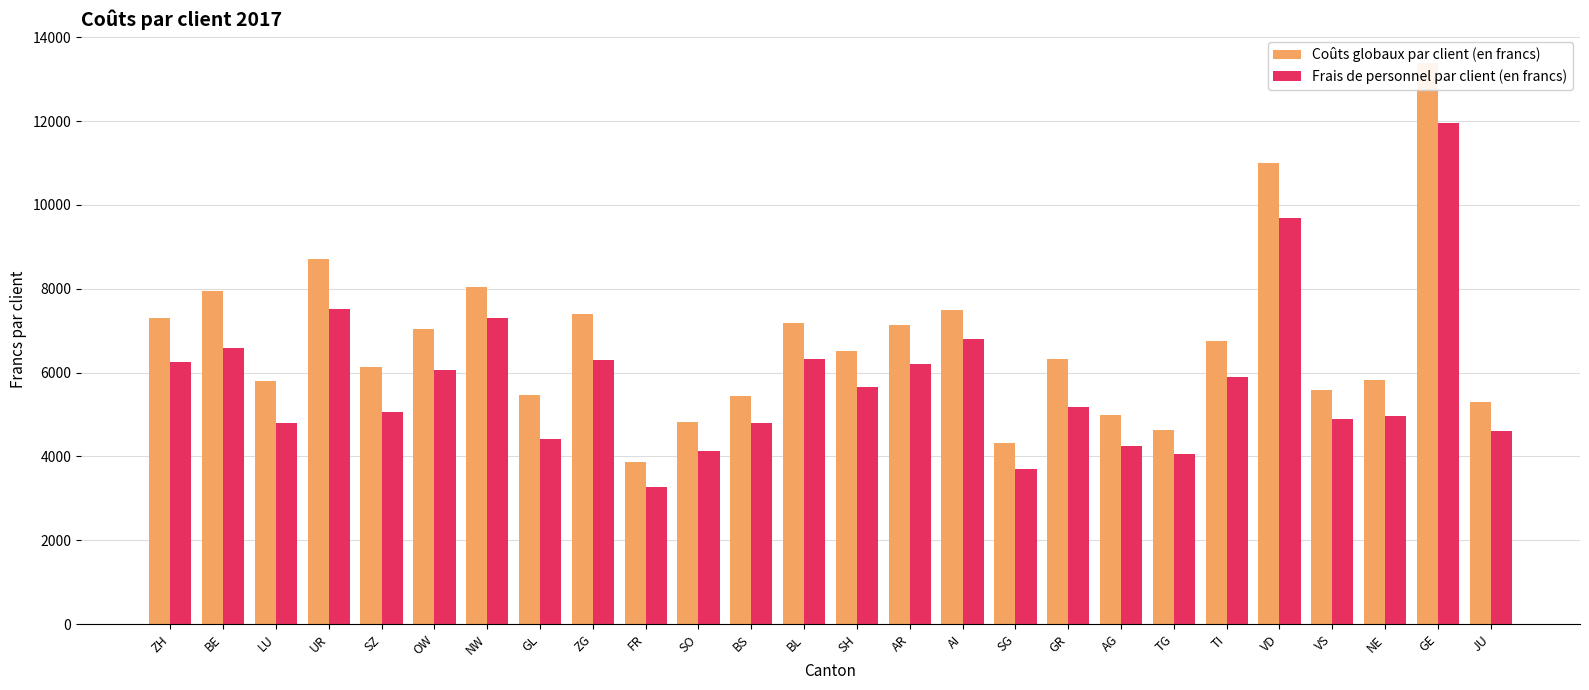

What is the spread (max minus min) of values at VS?

686.1